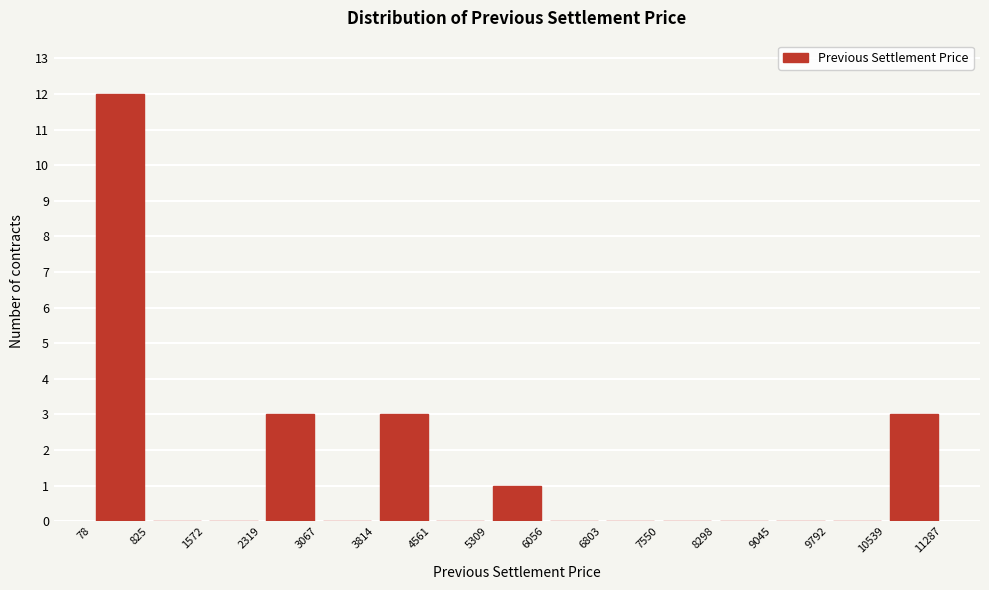

Which range on the x-axis has the tallest bar?

78 to 825